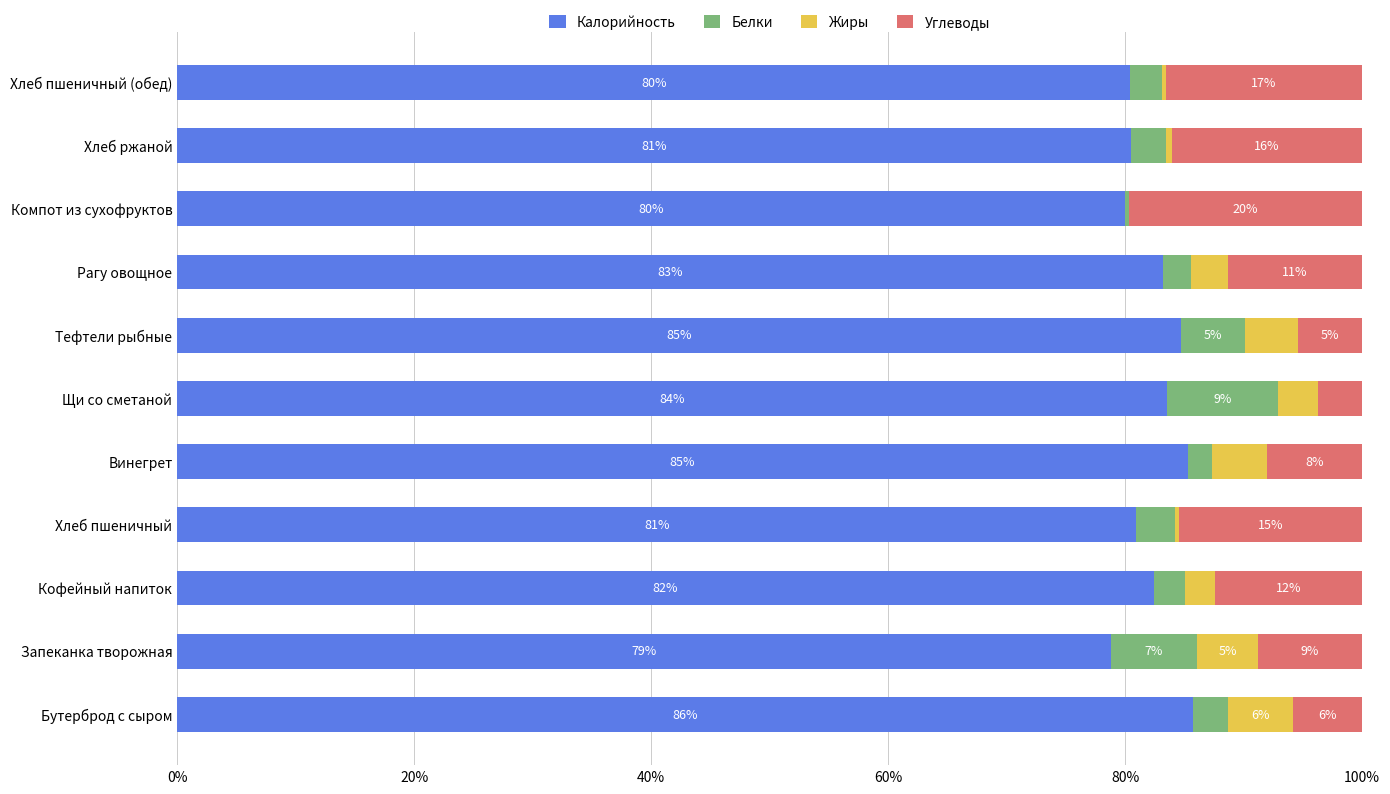

What are all the series names shown in the legend?

Калорийность, Белки, Жиры, Углеводы